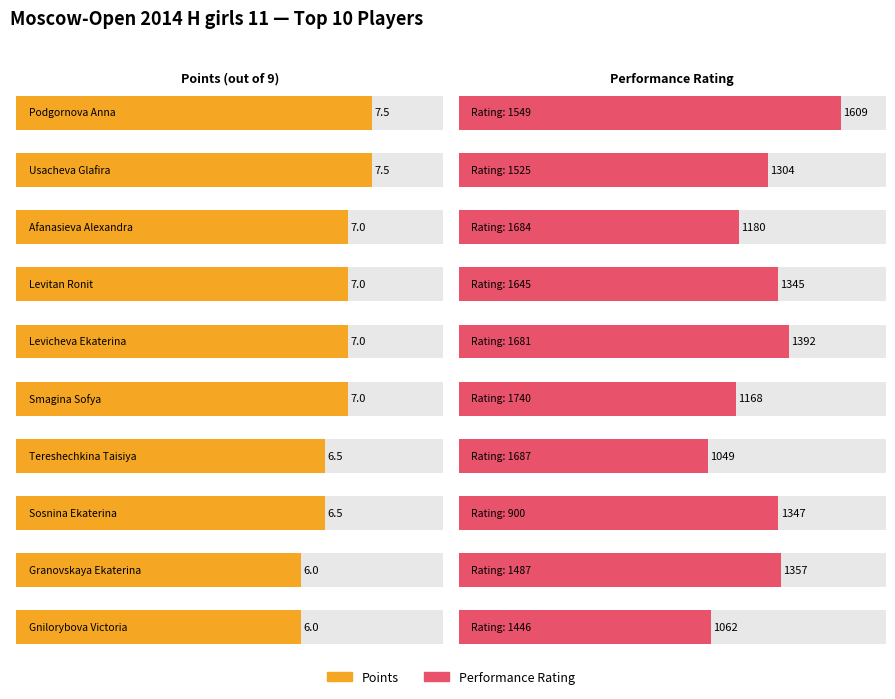

Reading left to right, extract all data points from this chart.

Points: 7.5	7.5	7.0	7.0	7.0	7.0	6.5	6.5	6.0	6.0
Rating: 1549.0	1525.0	1684.0	1645.0	1681.0	1740.0	1687.0	900.0	1487.0	1446.0
Rp: 1609.0	1304.0	1180.0	1345.0	1392.0	1168.0	1049.0	1347.0	1357.0	1062.0